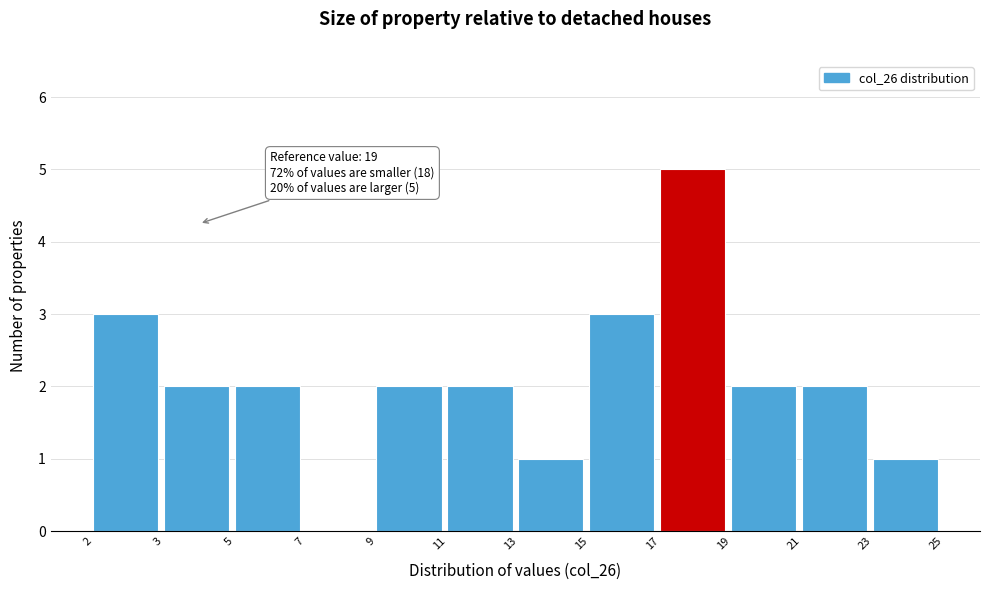

Reading left to right, extract all data points from this chart.

2=3	3=2	5=2	7=0	9=2	11=2	13=1	15=3	17=5	19=2	21=2	23=1